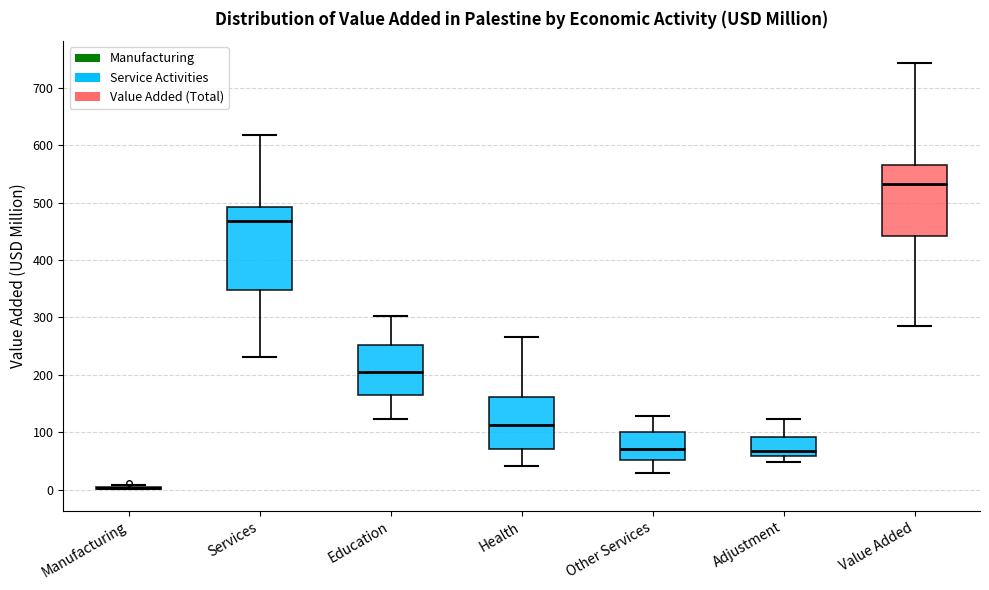

Reading left to right, transcribe this box plot: for each box, give where its median line is, the range the box spans, and where its two whiskers end, as read against the y-axis. The values are not printed on the chart, so give them approximately, as read against the axis.

Manufacturing: box collapsed to a line at 0, whiskers 0 to 10
Services: median 470, box 350 to 490, whiskers 230 to 620
Education: median 210, box 160 to 250, whiskers 120 to 300
Health: median 110, box 70 to 160, whiskers 40 to 270
Other Services: median 70, box 50 to 100, whiskers 30 to 130
Adjustment: median 70, box 60 to 90, whiskers 50 to 120
Value Added: median 530, box 440 to 570, whiskers 290 to 740